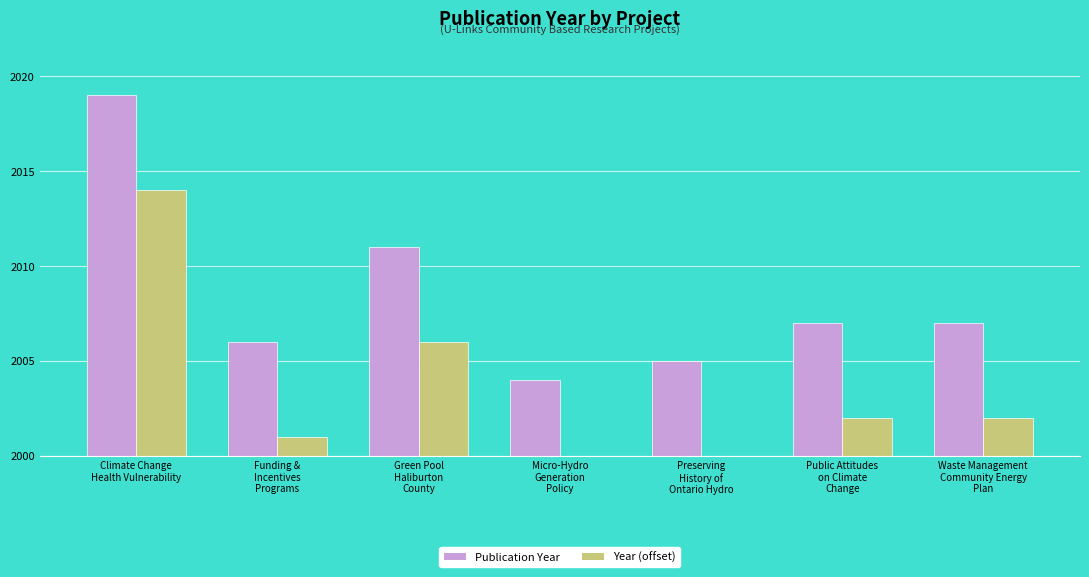

What is the lowest value of the Year (offset) series?

1999